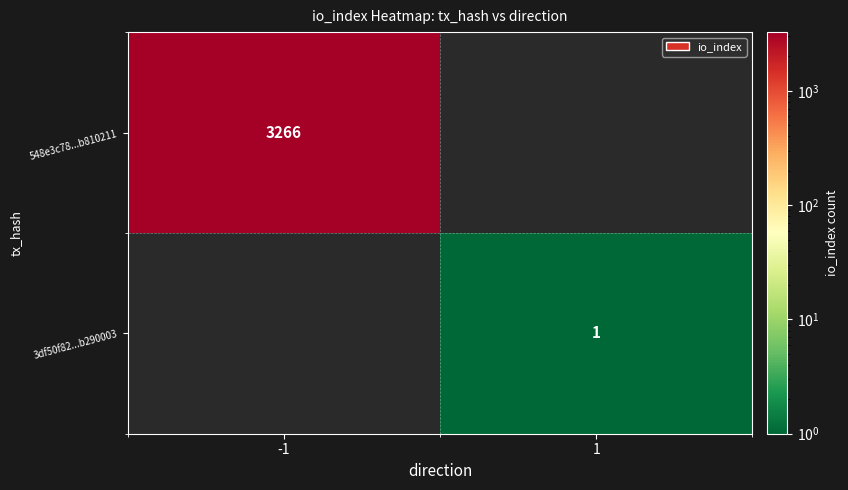

What is the maximum value shown in the chart?

3266.0